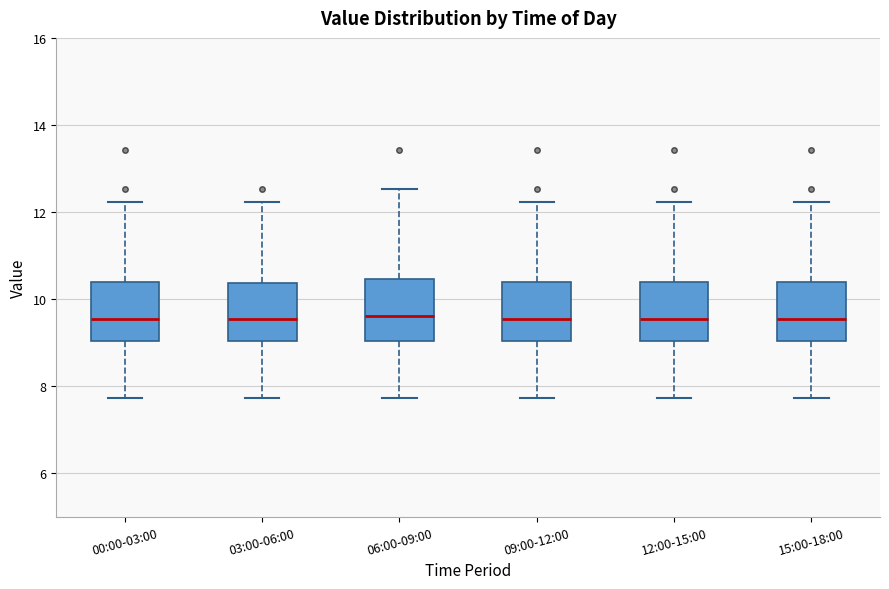

Reading left to right, transcribe this box plot: for each box, give where its median line is, the range the box spans, and where its two whiskers end, as read against the y-axis. The values are not printed on the chart, so give them approximately, as read against the axis.

00:00-03:00: median 9.6, box 9.0 to 10.4, whiskers 7.8 to 12.2
03:00-06:00: median 9.6, box 9.0 to 10.4, whiskers 7.8 to 12.2
06:00-09:00: median 9.6, box 9.0 to 10.4, whiskers 7.8 to 12.6
09:00-12:00: median 9.6, box 9.0 to 10.4, whiskers 7.8 to 12.2
12:00-15:00: median 9.6, box 9.0 to 10.4, whiskers 7.8 to 12.2
15:00-18:00: median 9.6, box 9.0 to 10.4, whiskers 7.8 to 12.2